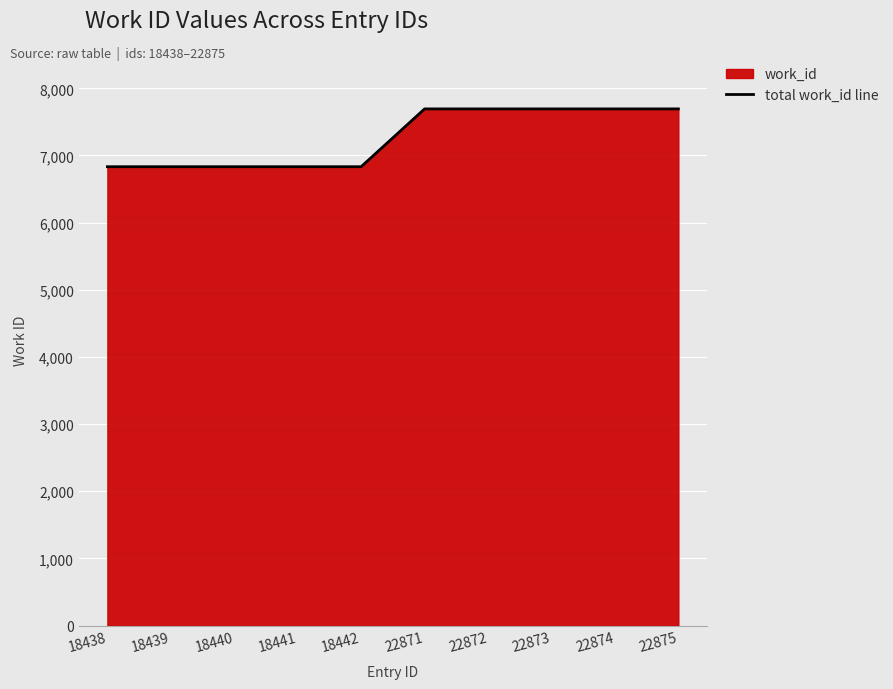

At which category does the chart reach its peak across all series?

22871